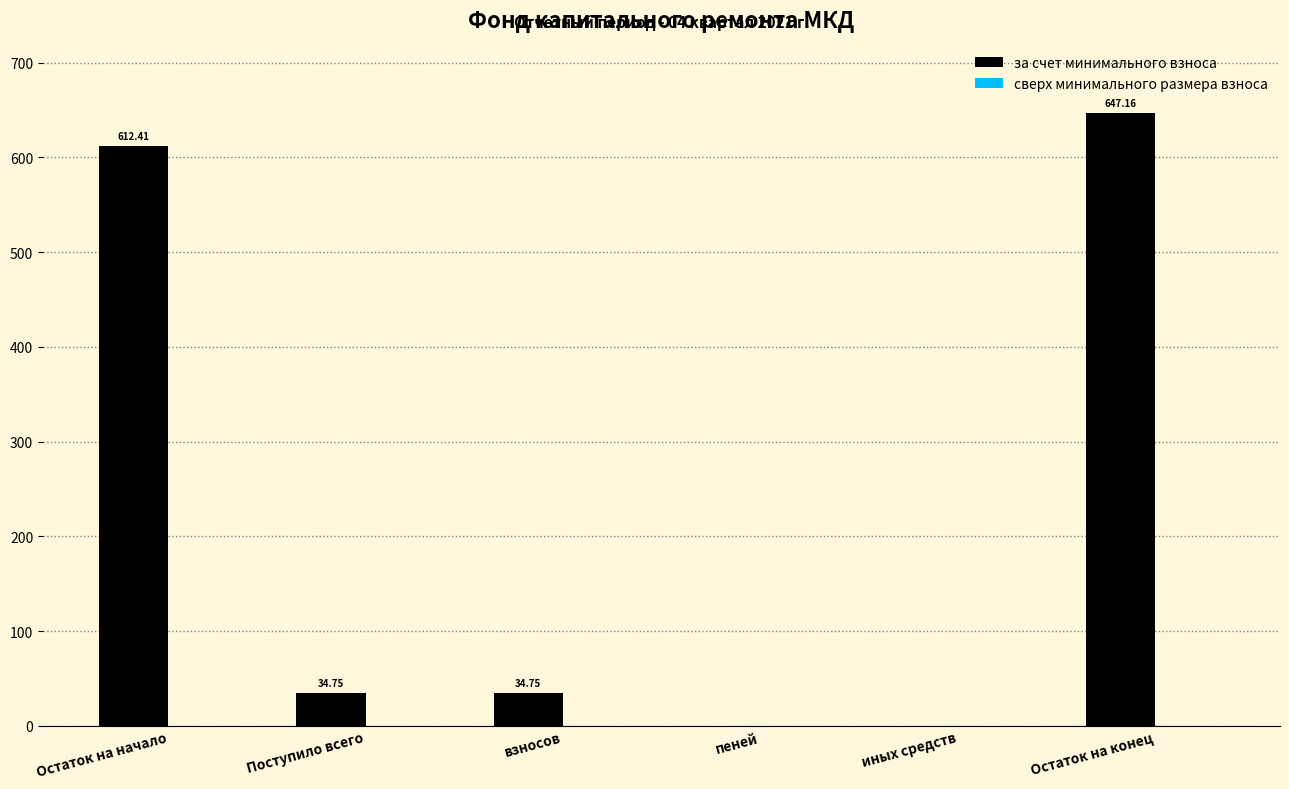

Which label corresponds to the largest value in the chart?

Остаток на конец